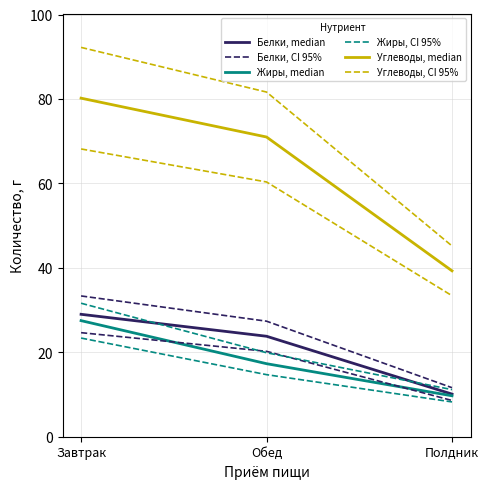

Which series has the largest total across all categories?

Углеводы, CI 95%